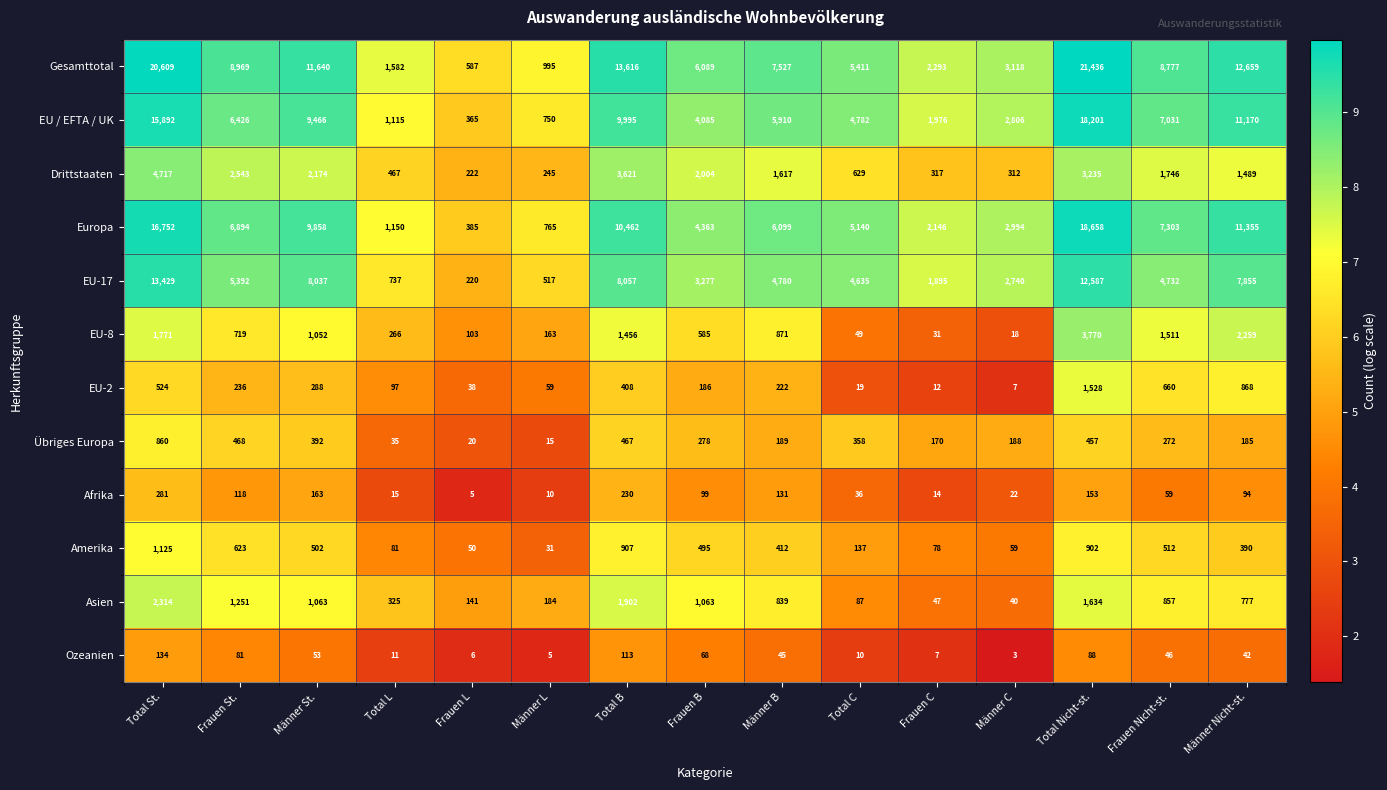

Rank the series by their maximum value, from lowest to highest.

Ozeanien, Afrika, Übriges Europa, Amerika, EU-2, Asien, EU-8, Drittstaaten, EU-17, EU / EFTA / UK, Europa, Gesamttotal